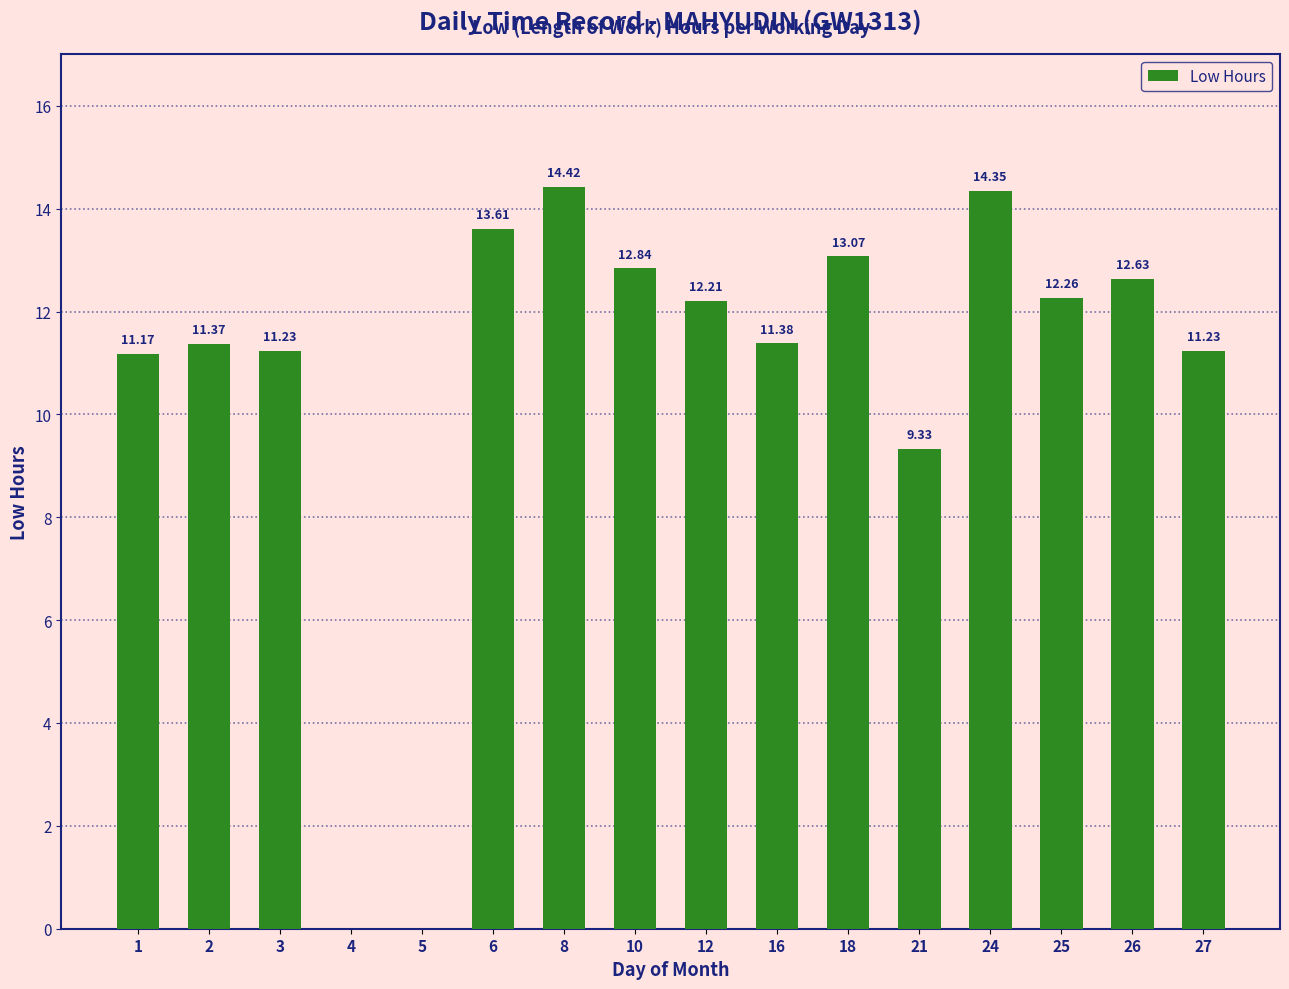

Approximately how many times larger is the value at 3 compared to 26?

0.9